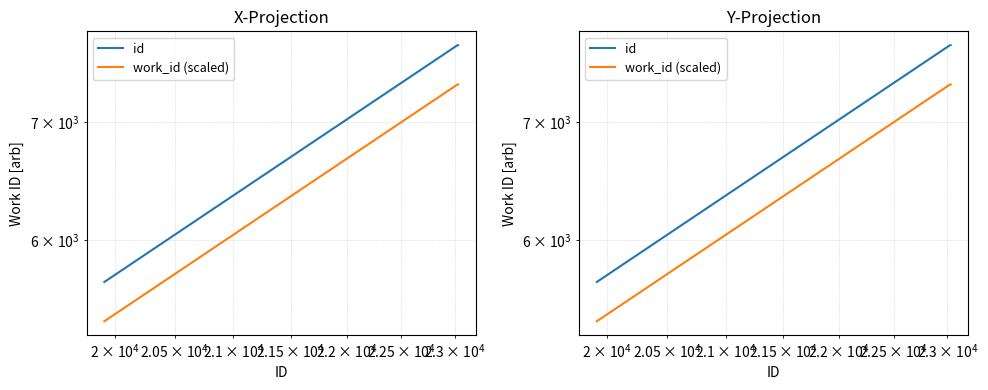

Which series has the largest range (max minus min)?

id